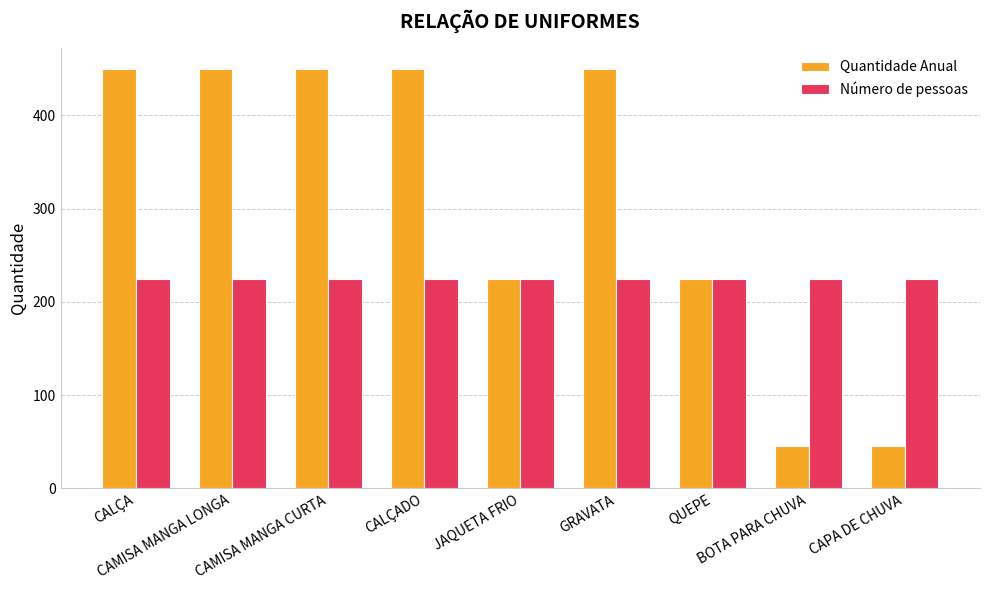

What is the minimum value shown in the chart?

45